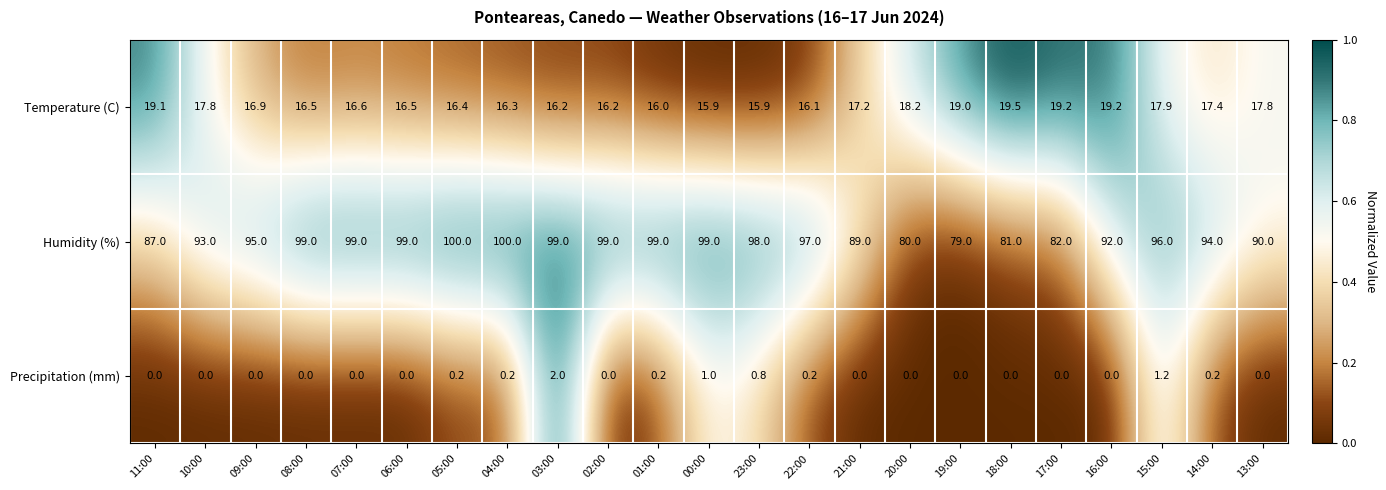

Which category has the highest value in the Precipitation (mm) series?

03:00